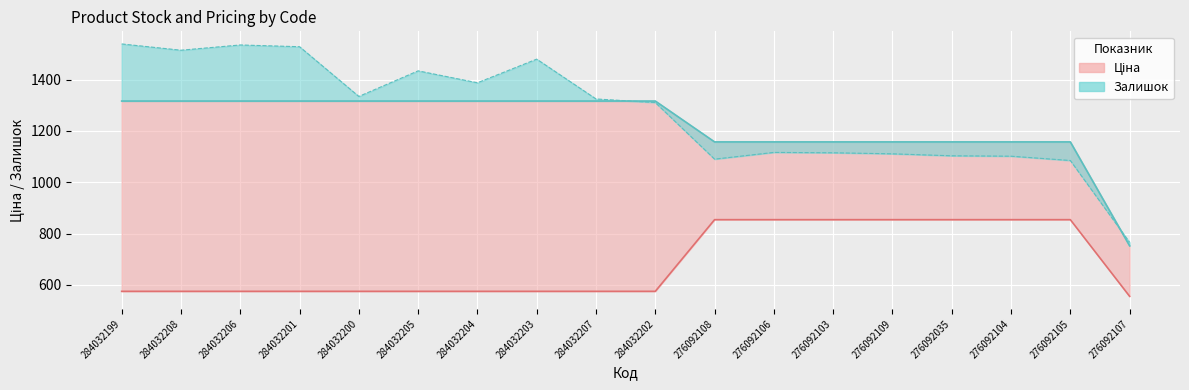

True or false: Доп. ціна has a value of 1316.7 at 284032205.

True